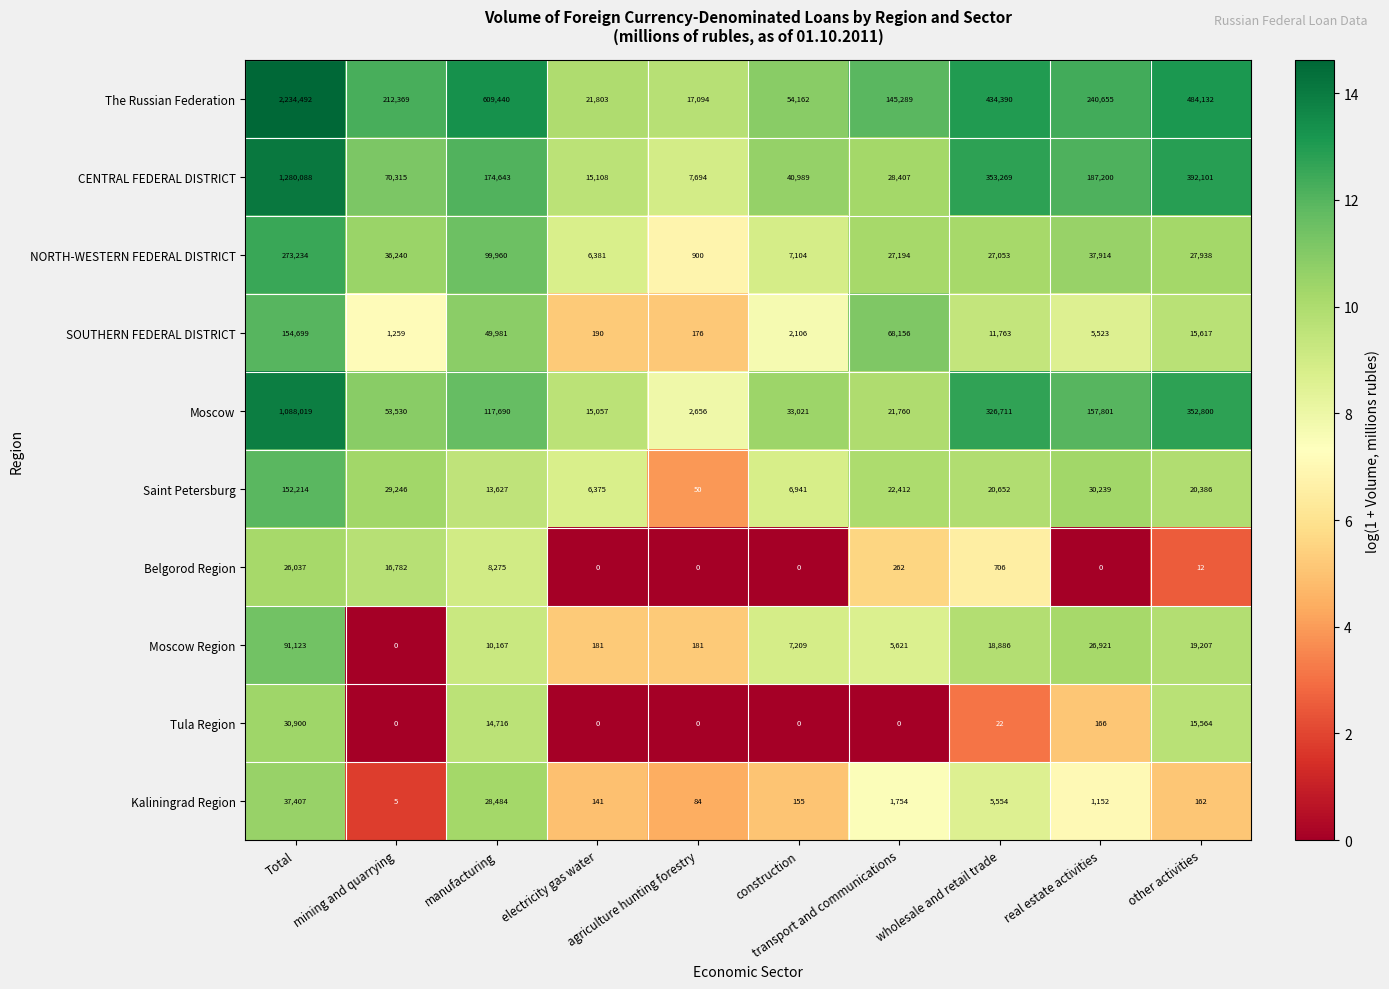

What is the minimum value for NORTH-WESTERN FEDERAL DISTRICT?

900